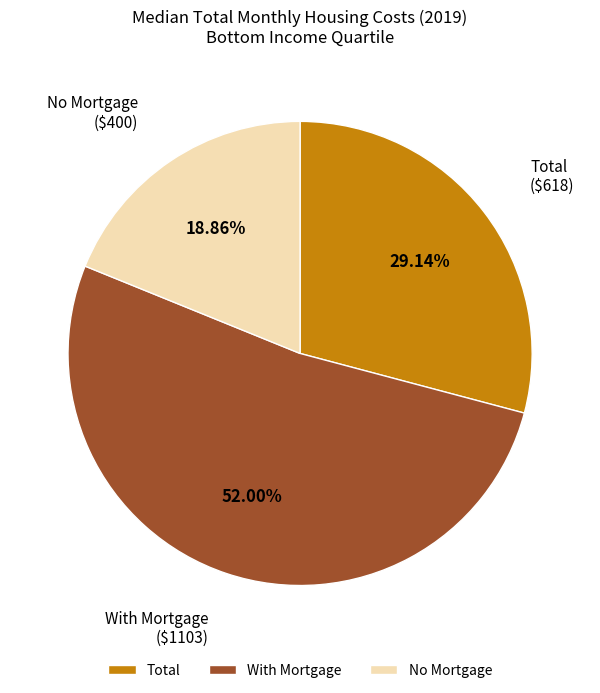

Approximately how many times larger is the value at With Mortgage compared to No Mortgage?

2.8